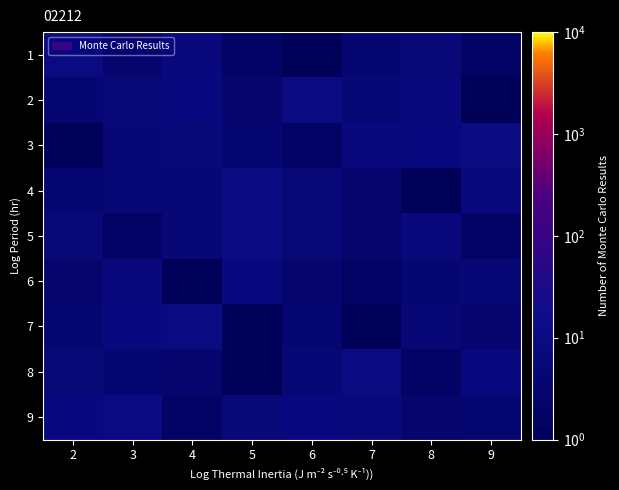

Which category has the lowest value across all series?

6